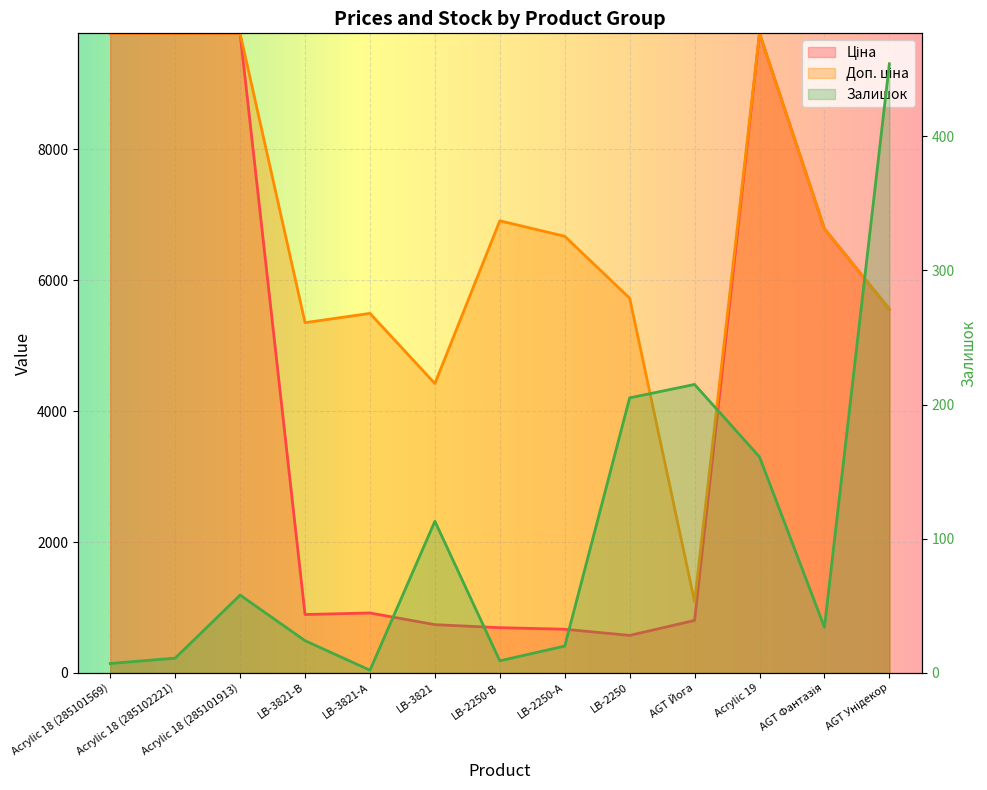

True or false: Доп. ціна and Залишок cross at least once.

False